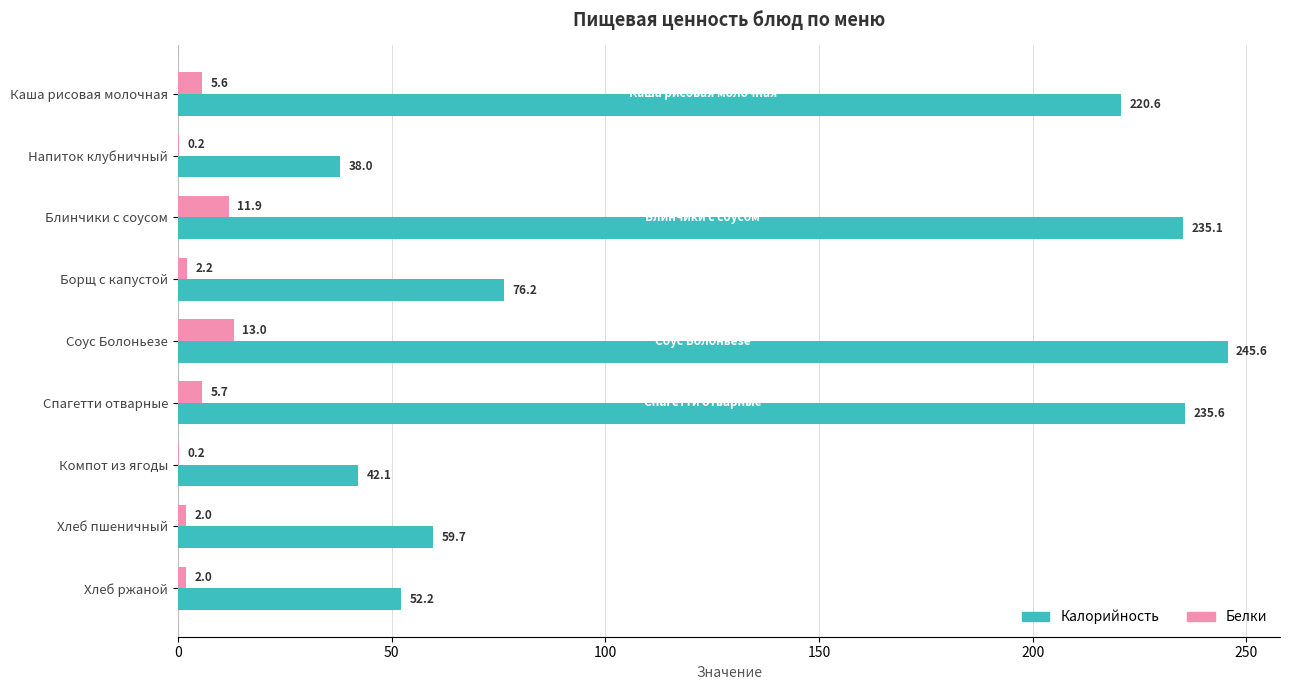

At which label is Калорийность closest to 141?

Борщ с капустой